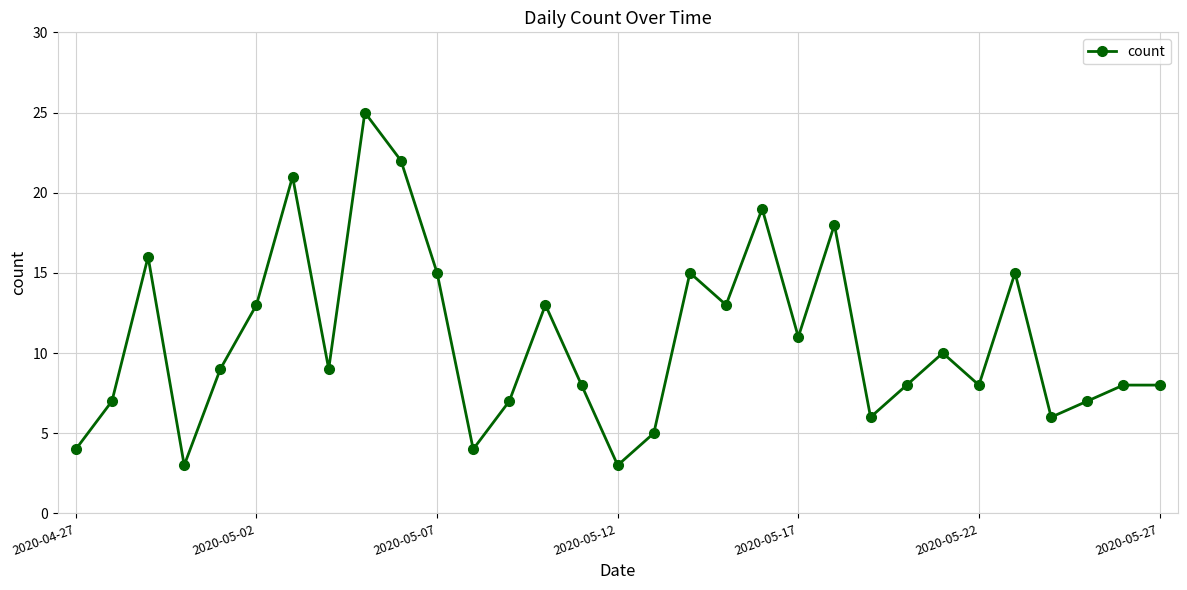

What is the difference between the maximum and second lowest values?

22